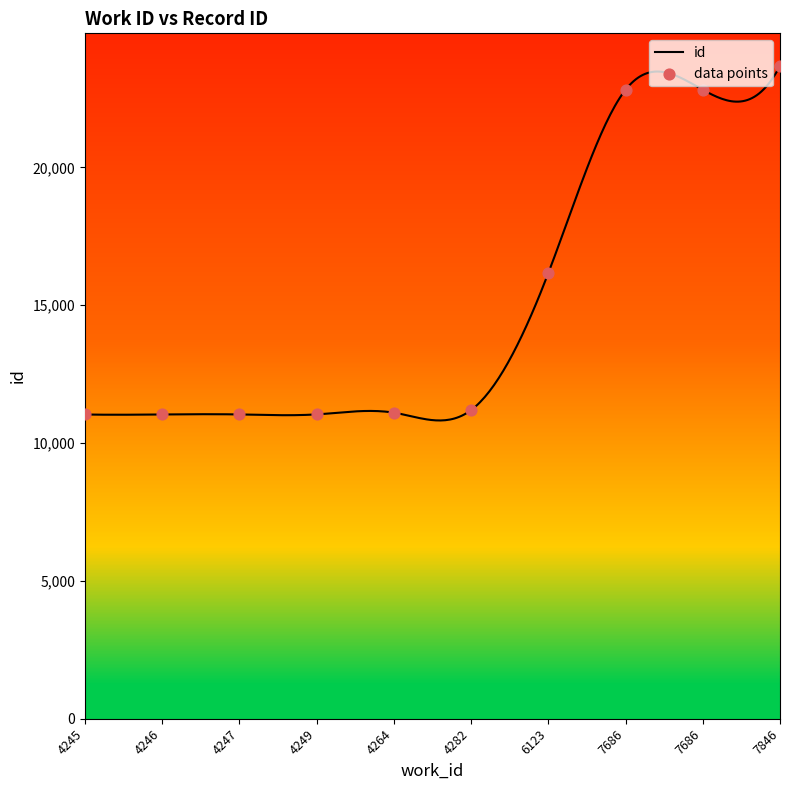

What is the change in value from 4247 to 7686?

+11778